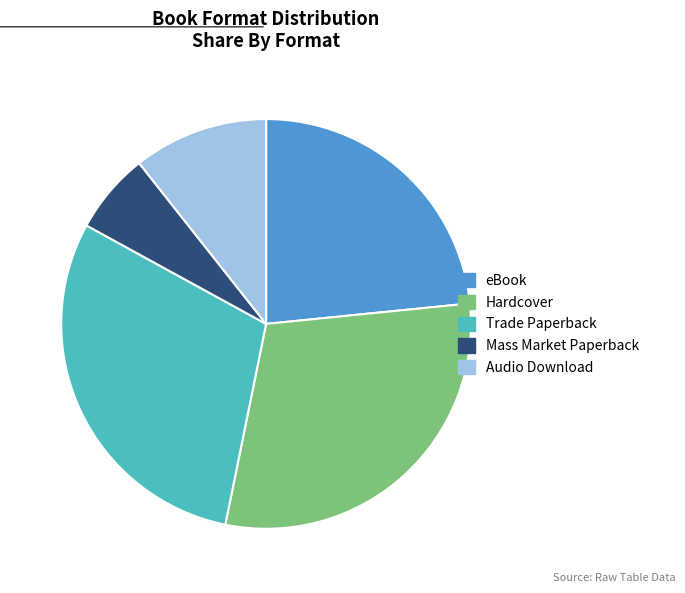

Is Audio Download the majority of the pie?

No